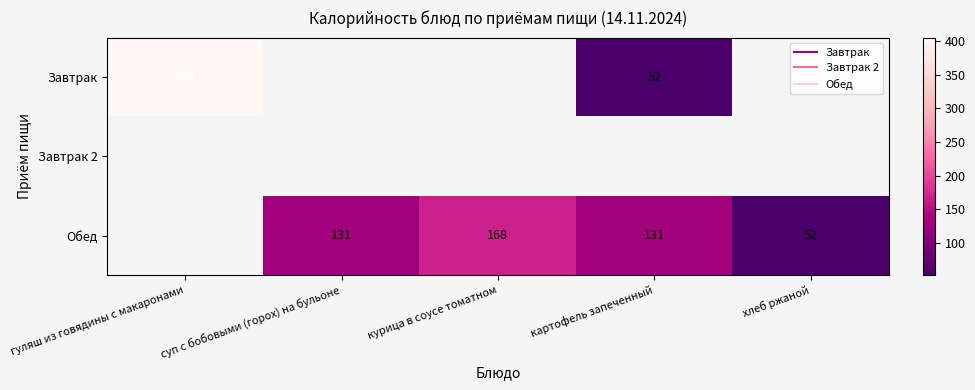

The Завтрак series shows 31.5 at картофель запеченный. True or false?

False